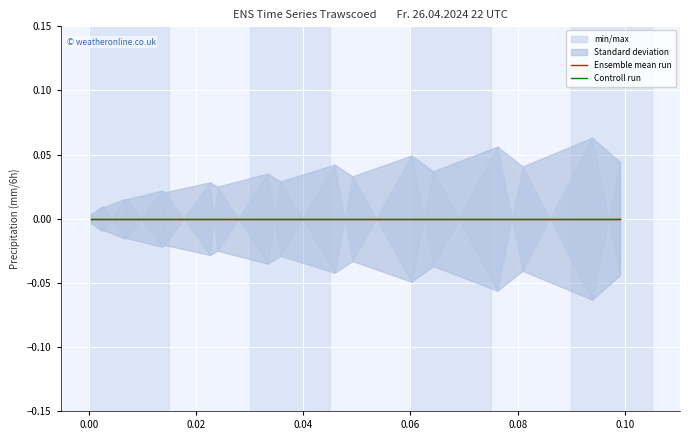

Between 3 and 9, which is larger?

3